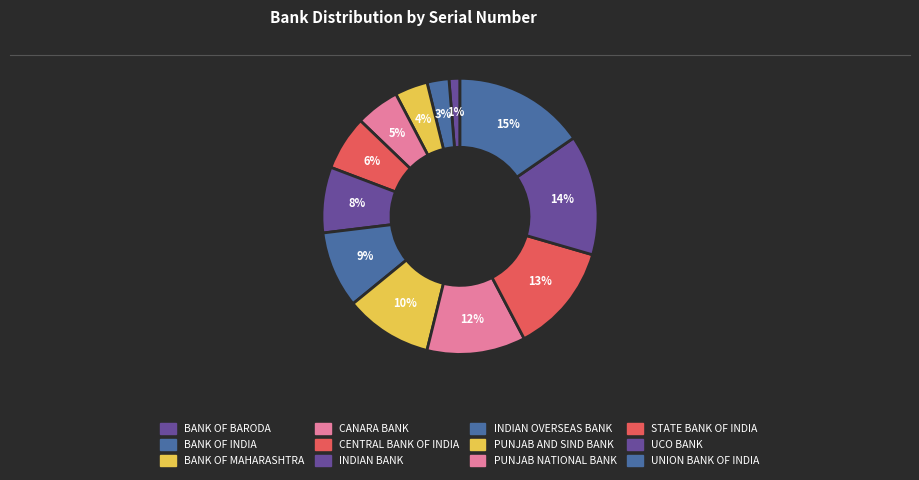

How many segments does this pie chart have?

12